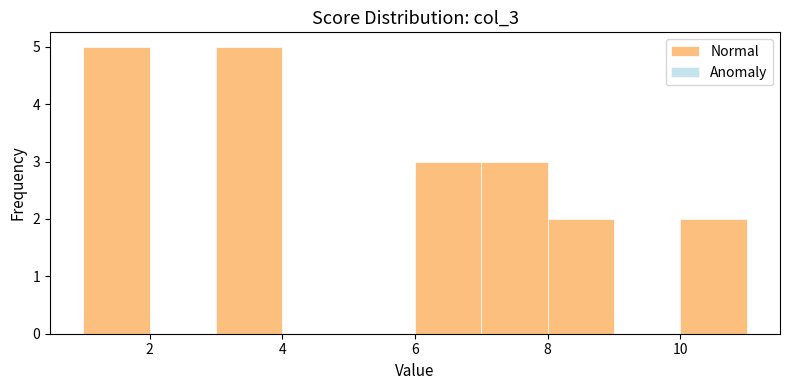

Reading left to right, list every bar in this chart as the range it spans on the x-axis followed by its height. The values are not printed on the chart, so give them approximately, as read against the axis.

1 to 2: 5
2 to 3: 0
3 to 4: 5
4 to 5: 0
5 to 6: 0
6 to 7: 3
7 to 8: 3
8 to 9: 2
9 to 10: 0
10 to 11: 2